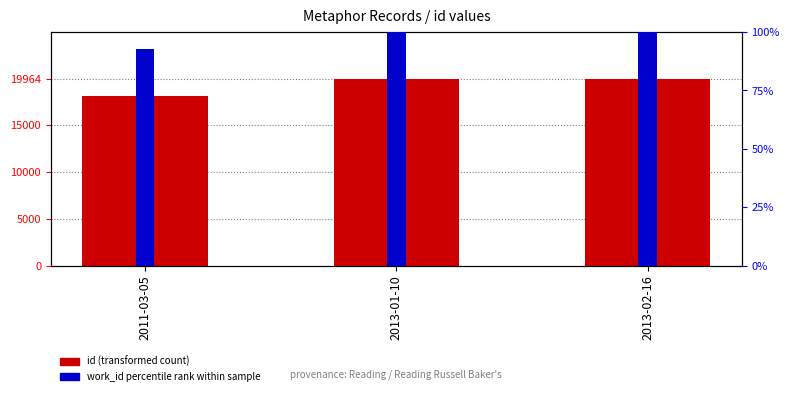

How many bars are there in each group?

2